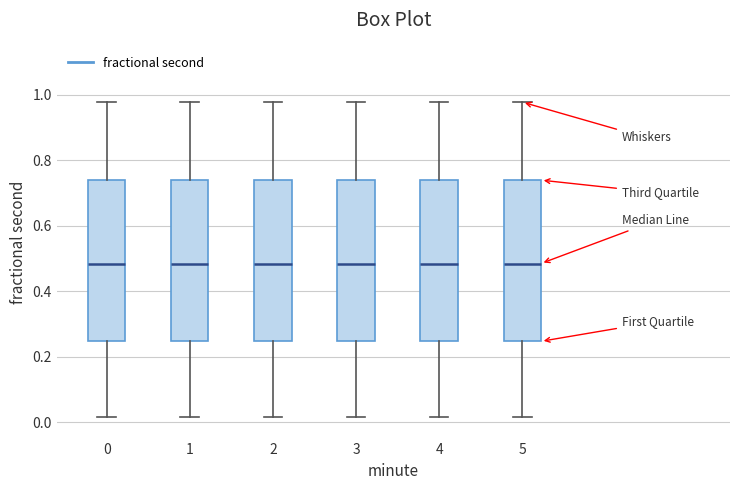

Where is the upper edge of the box at x = 0 on the y-axis? The values are not printed on the chart, so give them approximately, as read against the axis.

0.74